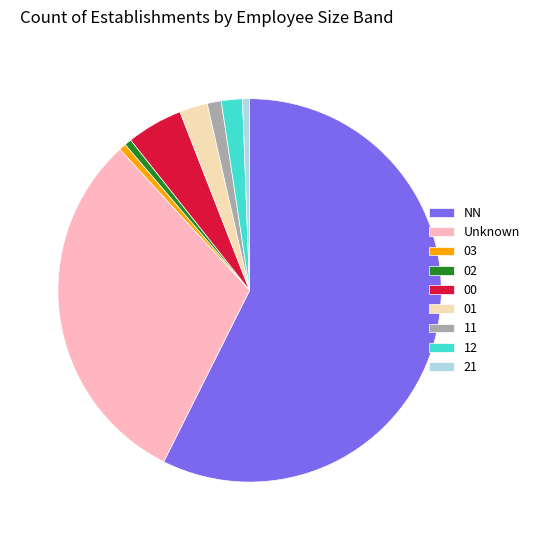

Does NN account for over 50% of the chart?

Yes